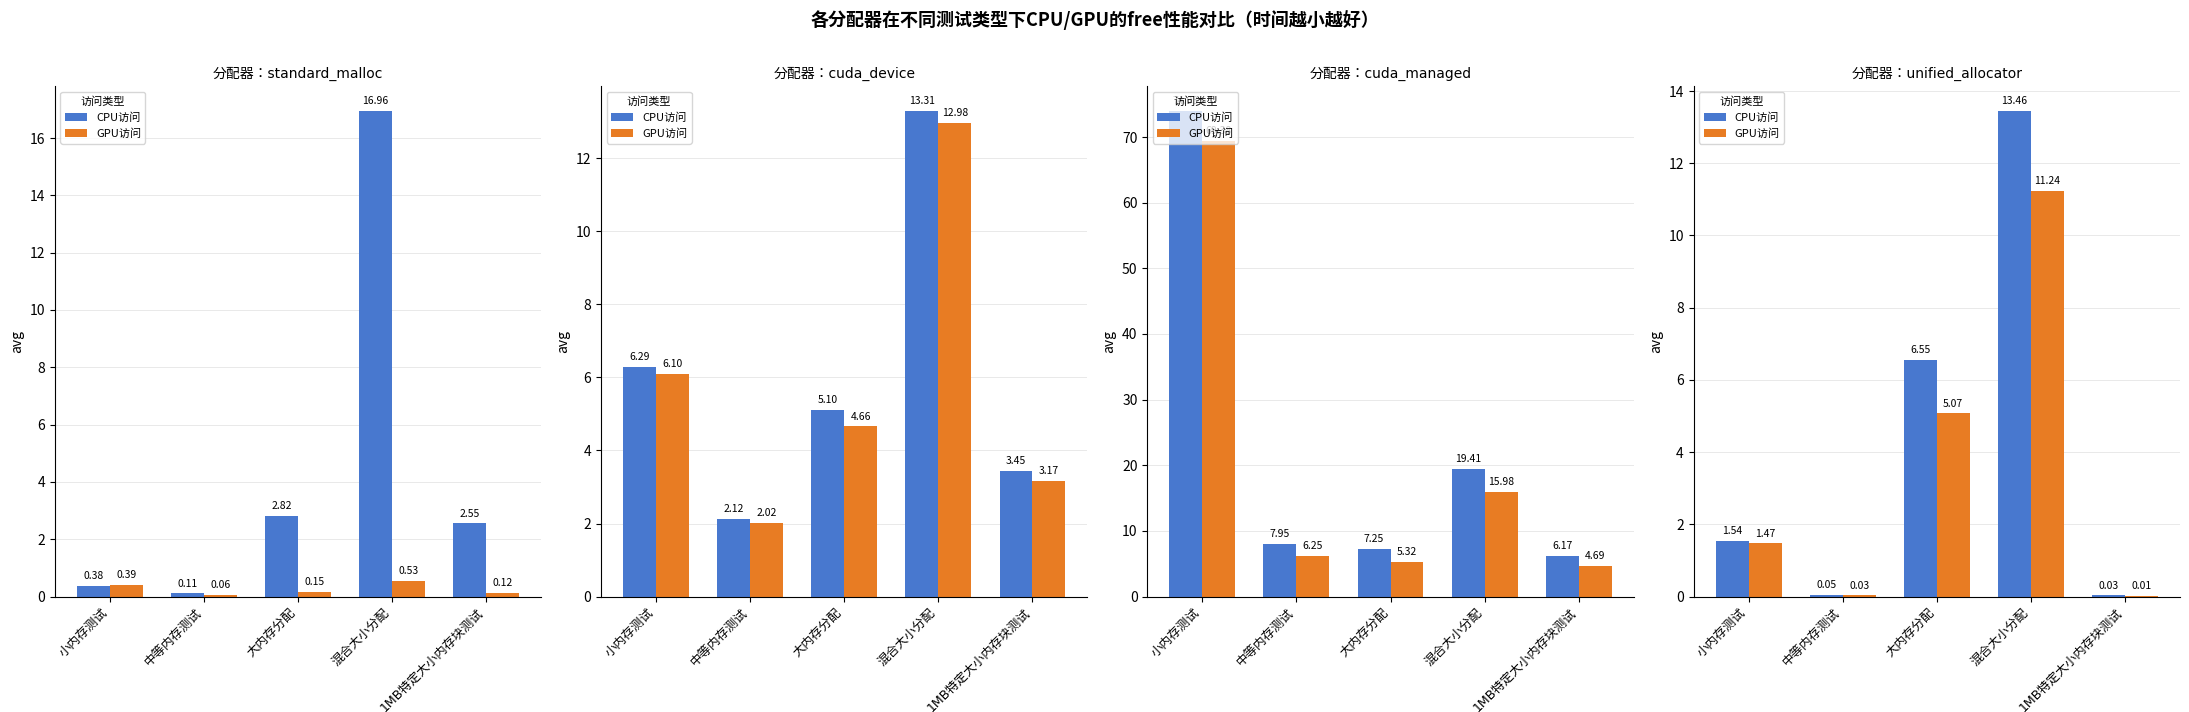

Which has a higher value, 1MB特定大小内存块测试 or 混合大小分配?

混合大小分配